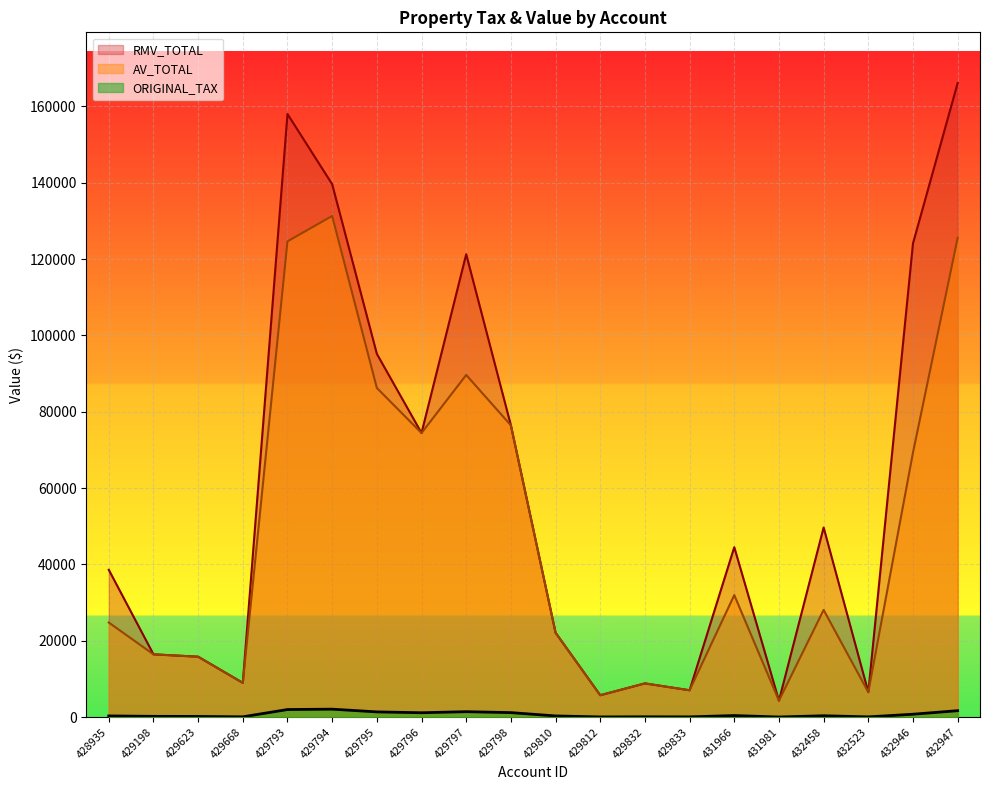

What is the sum of the AV_TOTAL values at 432947 and 429793?

250160.0